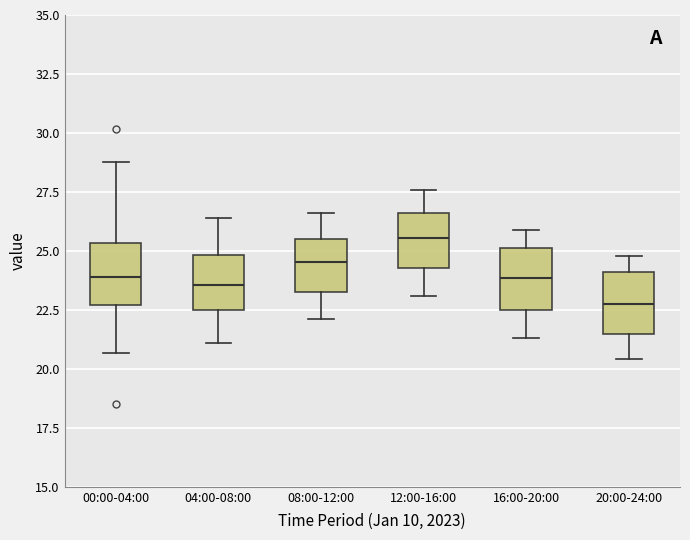

Where is the lower edge of the box for 16:00-20:00 on the y-axis? The values are not printed on the chart, so give them approximately, as read against the axis.

22.5